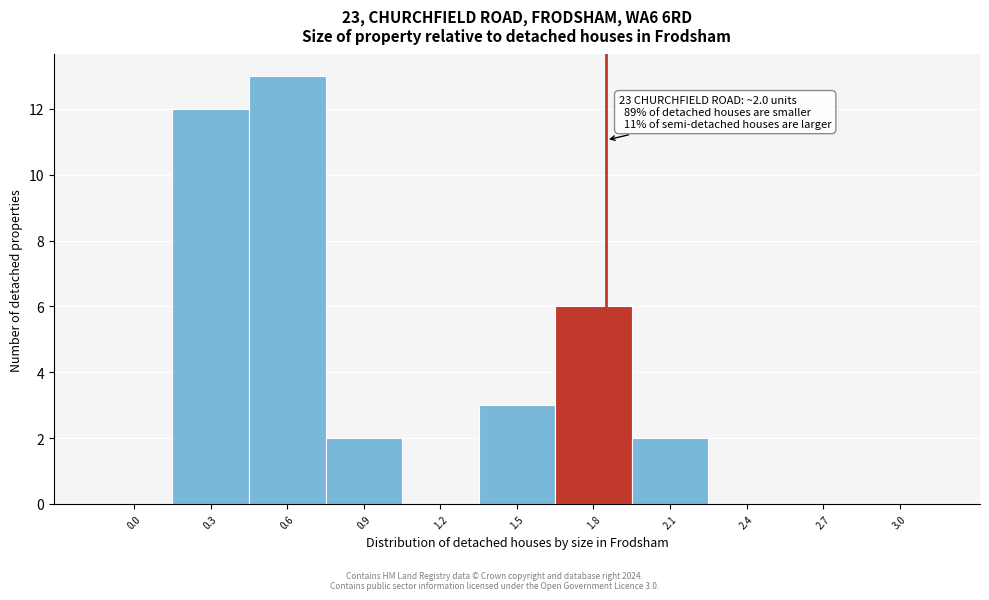

Reading right to left, list all the values displayed in this chart.

3.0=0	2.7=0	2.4=0	2.1=2	1.8=6	1.5=3	1.2=0	0.9=2	0.6=13	0.3=12	0.0=0